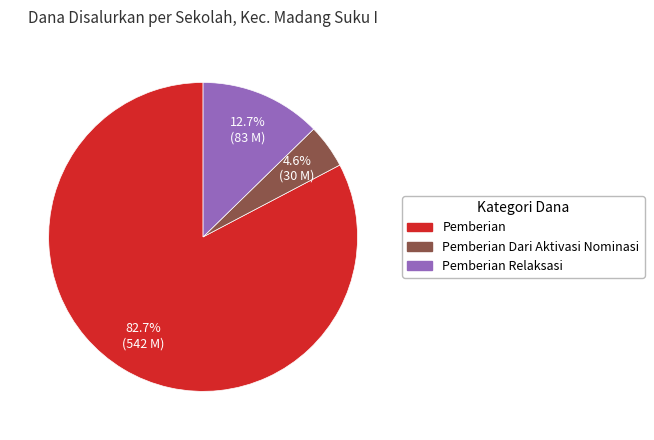

To the nearest percent, what is the difference between the largest and smallest slice percentages?

78%